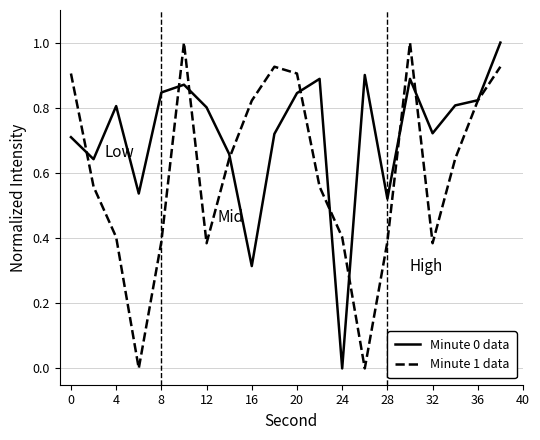

How many lines are shown in the chart?

2